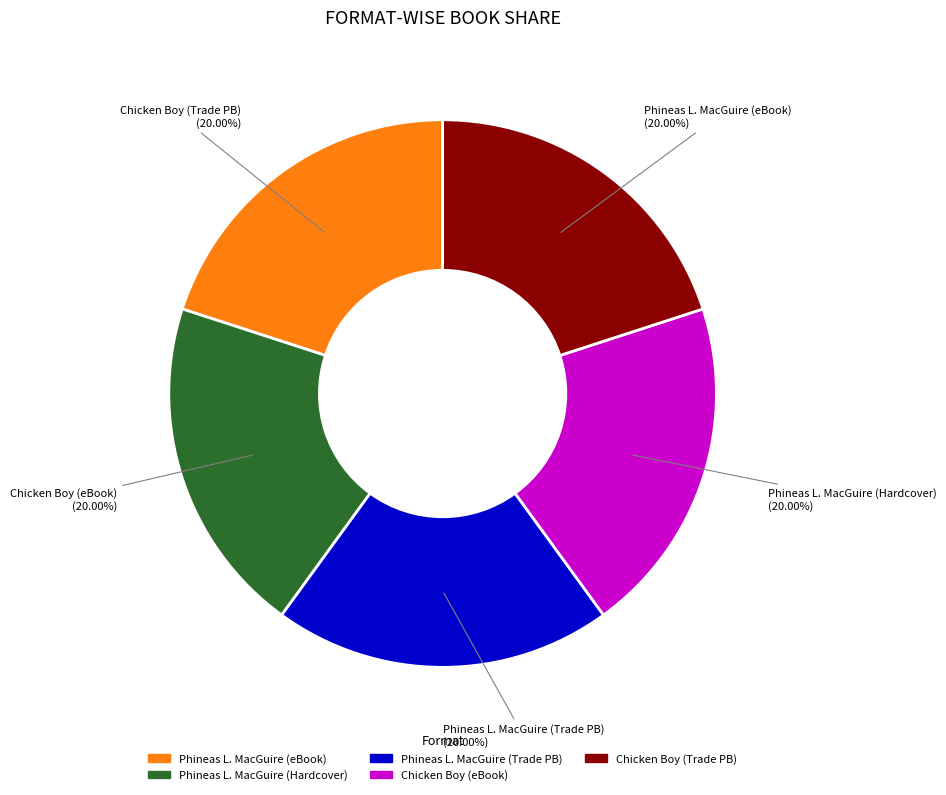

To the nearest percent, what is the difference between the largest and smallest slice percentages?

0%